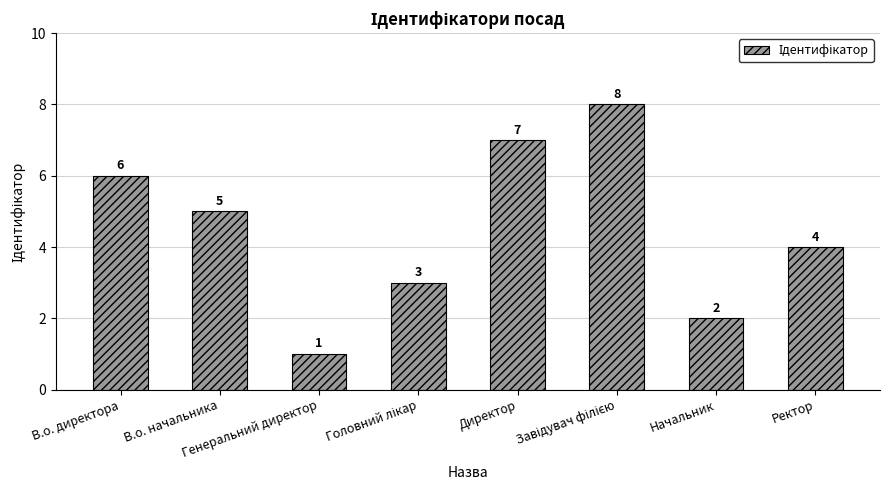

How many bars are there in total?

8